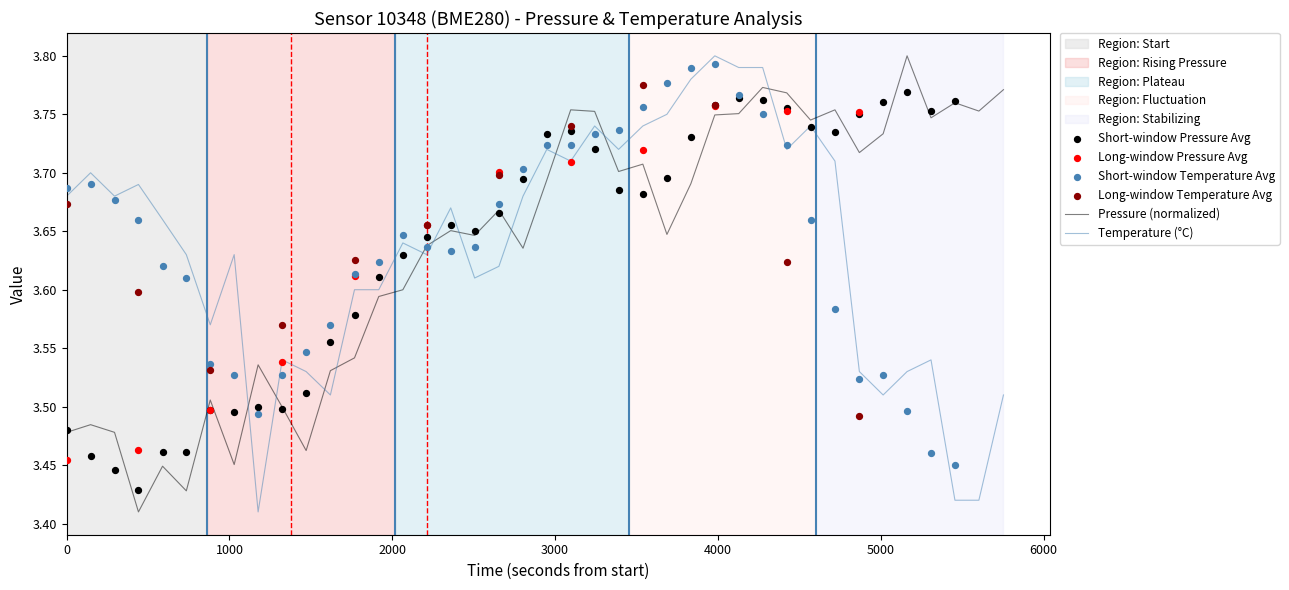

Which series reaches the minimum Y coordinate?

pressure